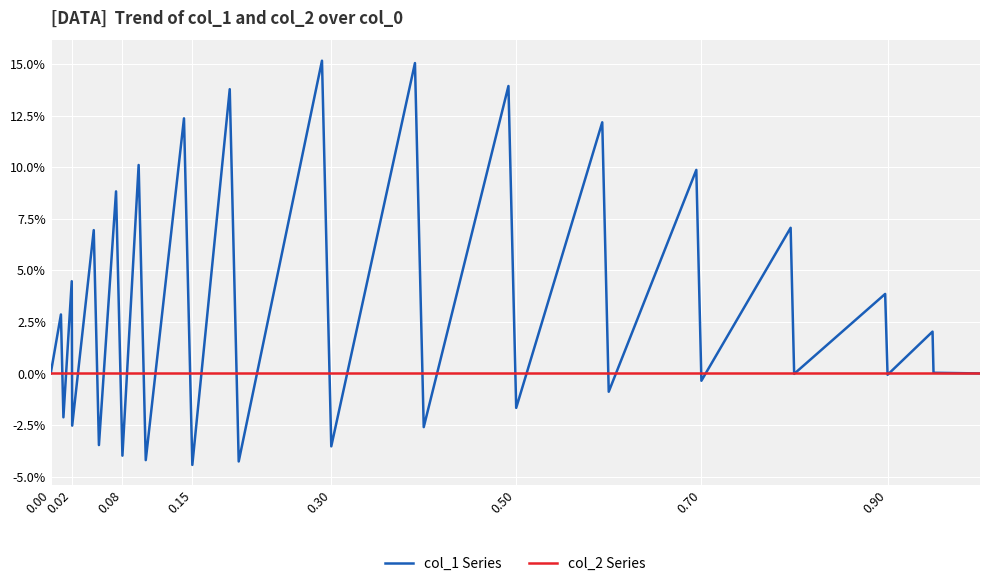

Does the chart have visible grid lines?

Yes